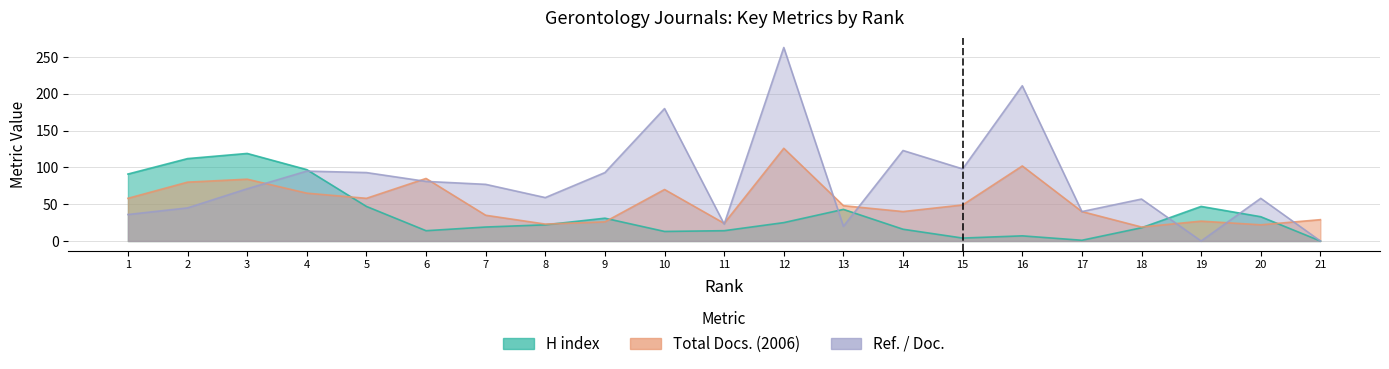

Where does the H index series first go above 22?

1